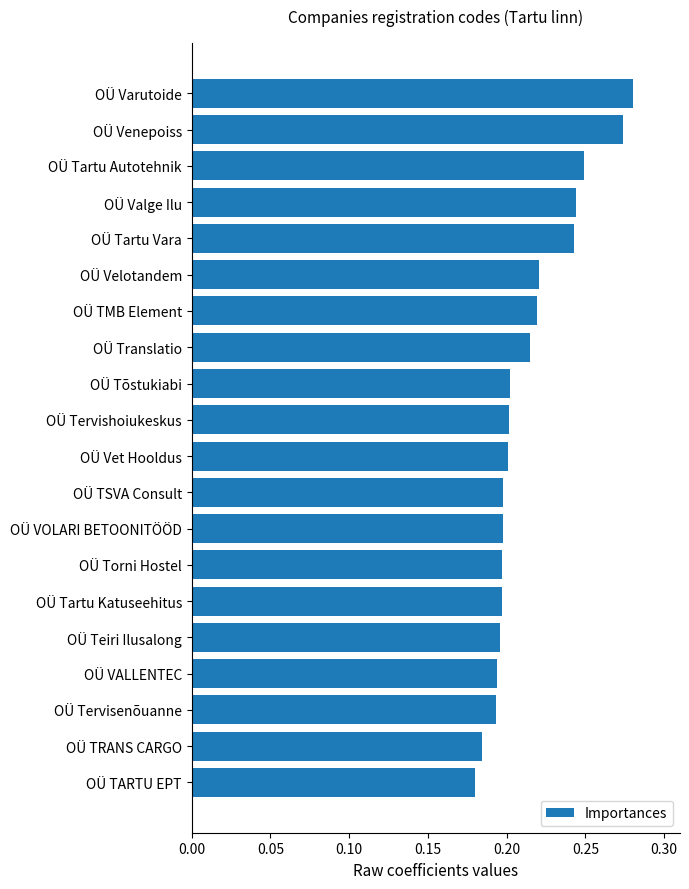

Are the bars grouped side by side (vs. stacked)?

No